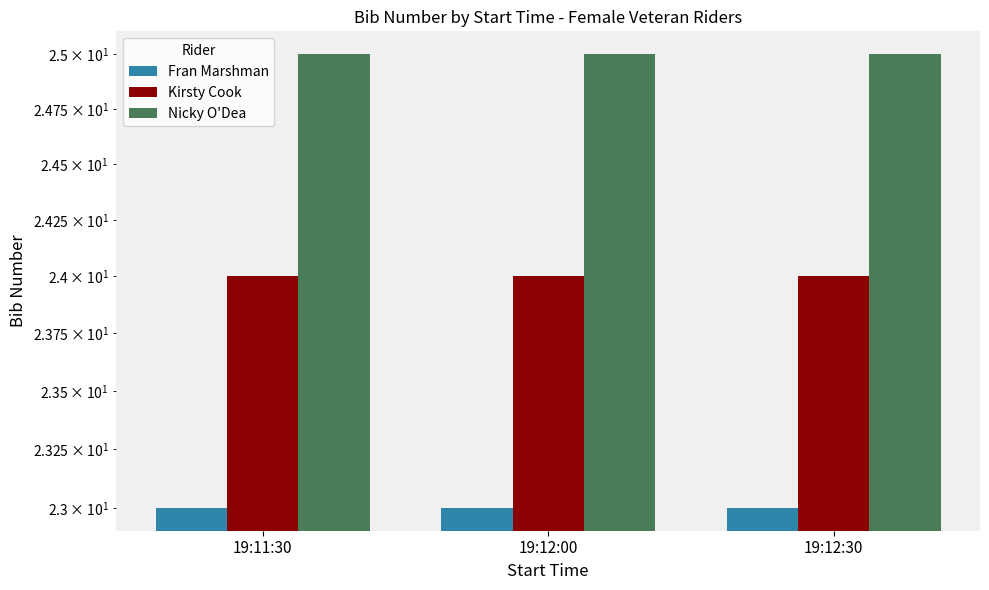

Reading left to right, what are all the values shown in this chart?

Fran Marshman: 19:11:30=23	19:12:00=23	19:12:30=23
Kirsty Cook: 19:11:30=24	19:12:00=24	19:12:30=24
Nicky O'Dea: 19:11:30=25	19:12:00=25	19:12:30=25